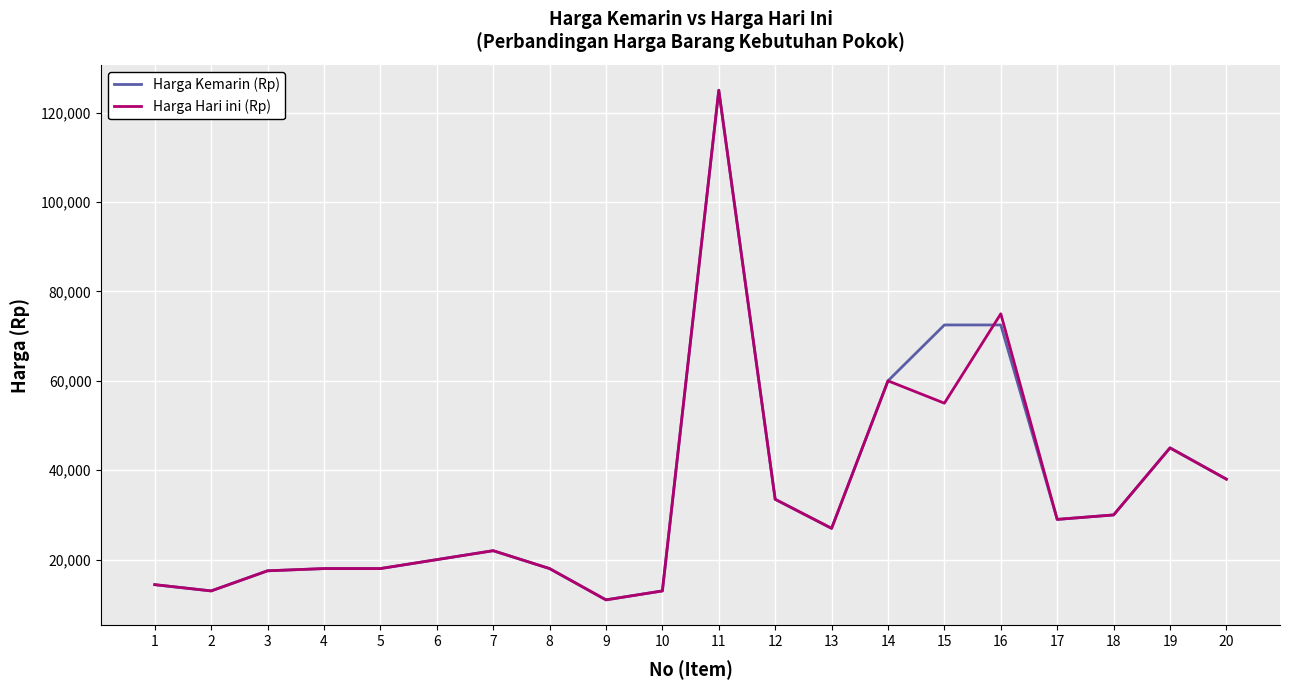

What are all the series names shown in the legend?

Harga Kemarin (Rp), Harga Hari ini (Rp)